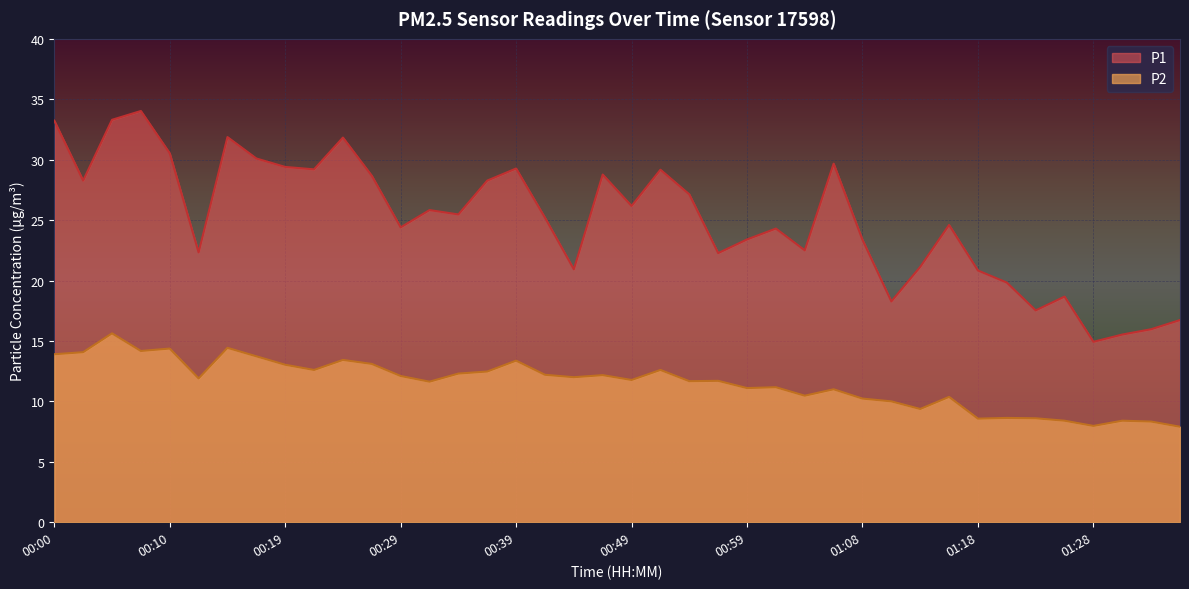

At which label does P2 first exceed 11?

00:00